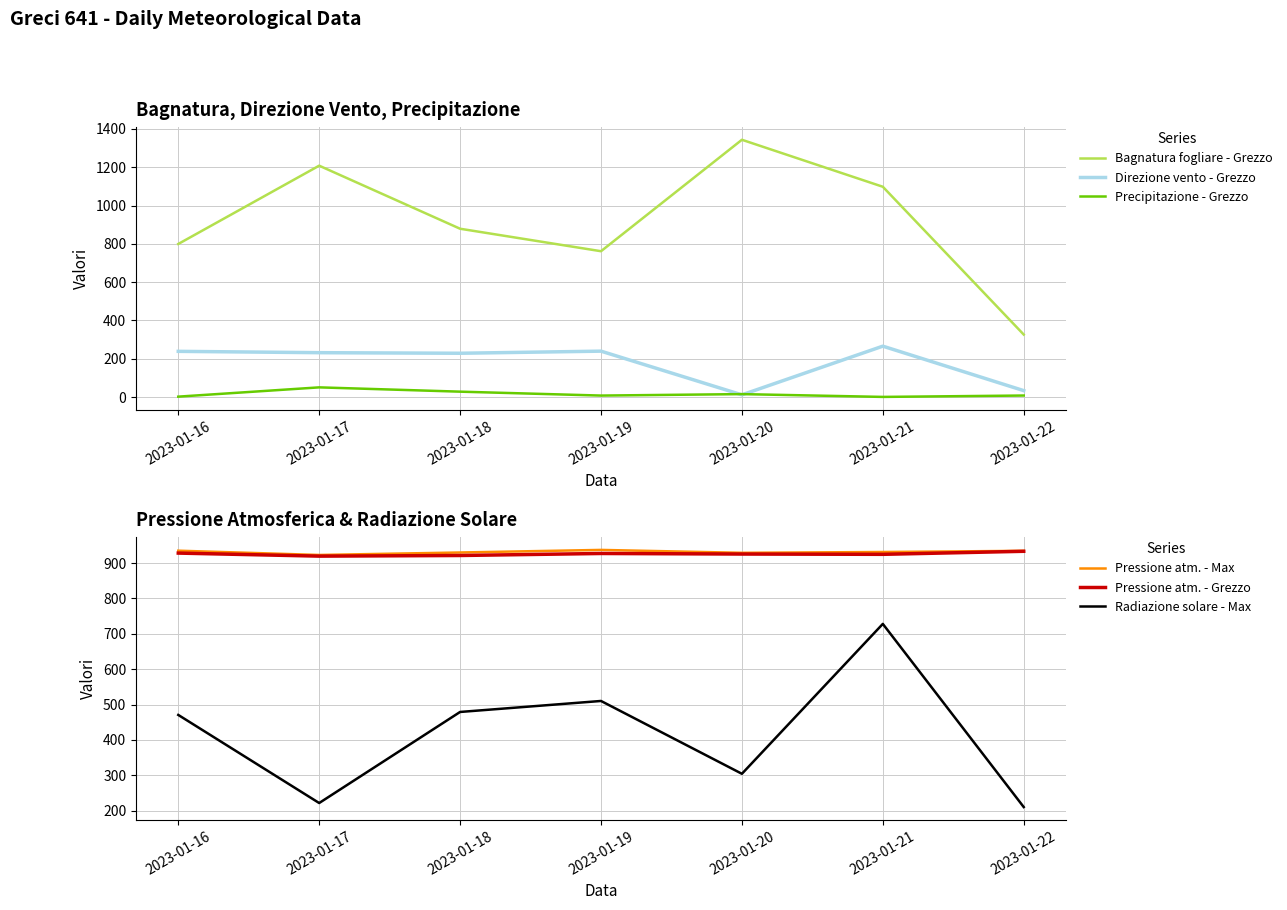

Which series has the largest total across all categories?

Pressione atm. - Max